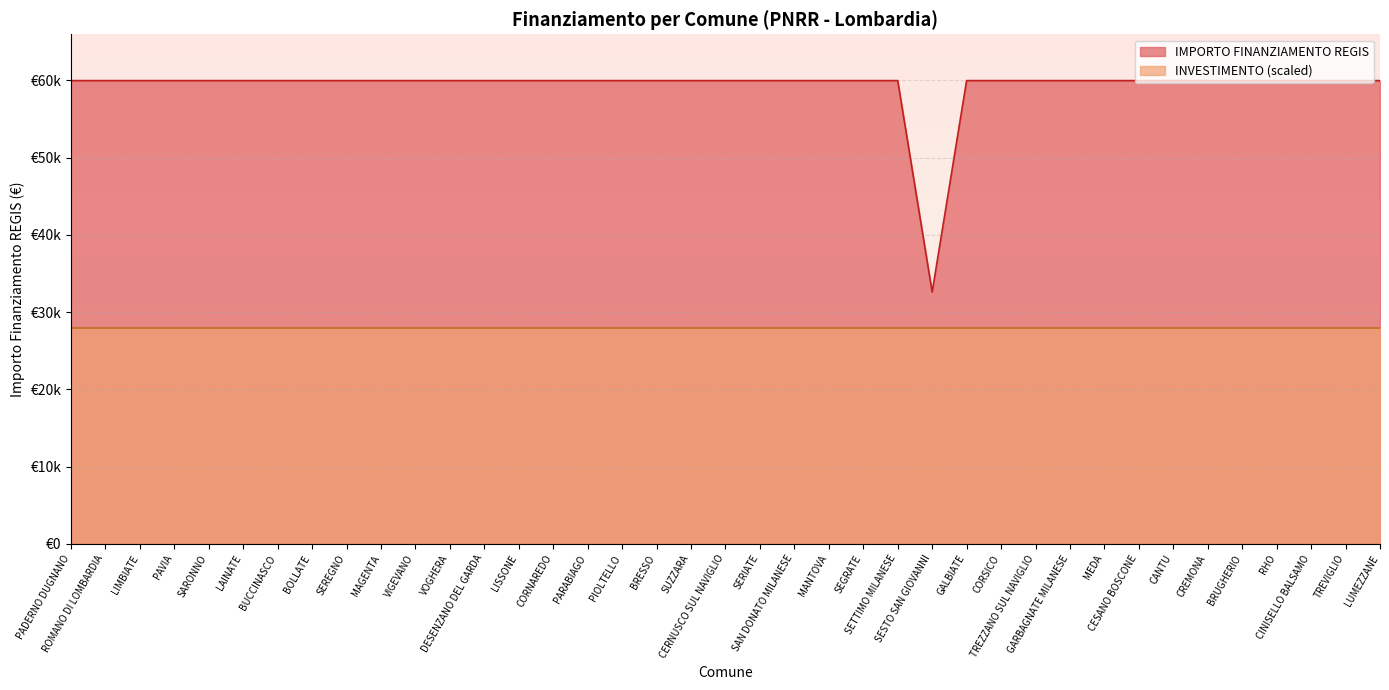

Which has a higher value, CORSICO or GARBAGNATE MILANESE?

CORSICO